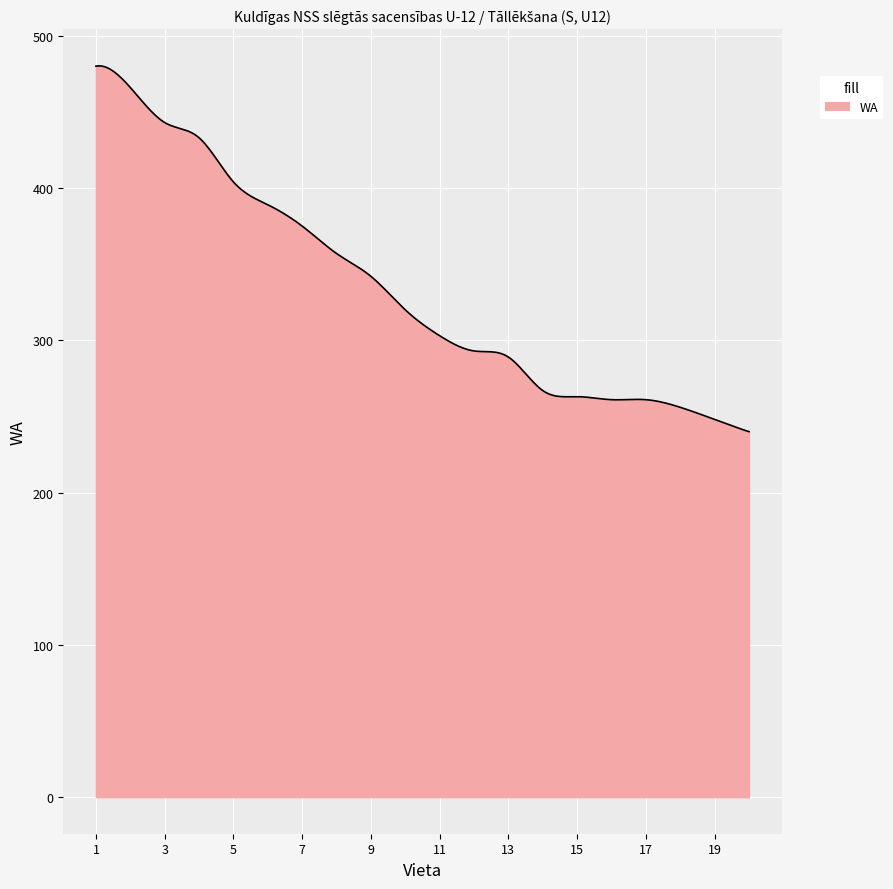

What is the greatest value displayed?

480.2